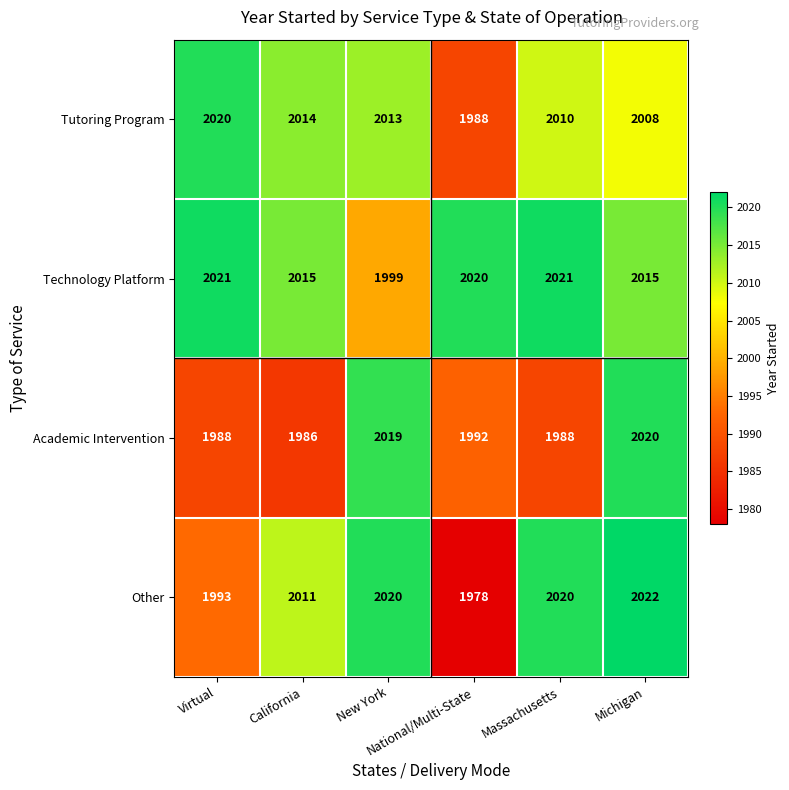

What is the average value of the Technology Platform series?

2015